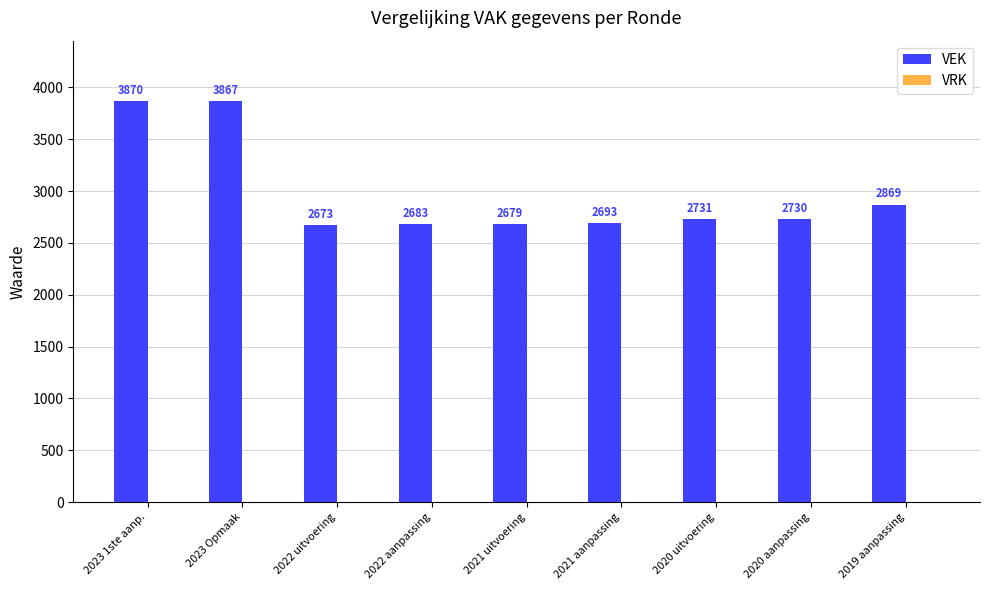

What is the value of the 6th bar from the left?

2693